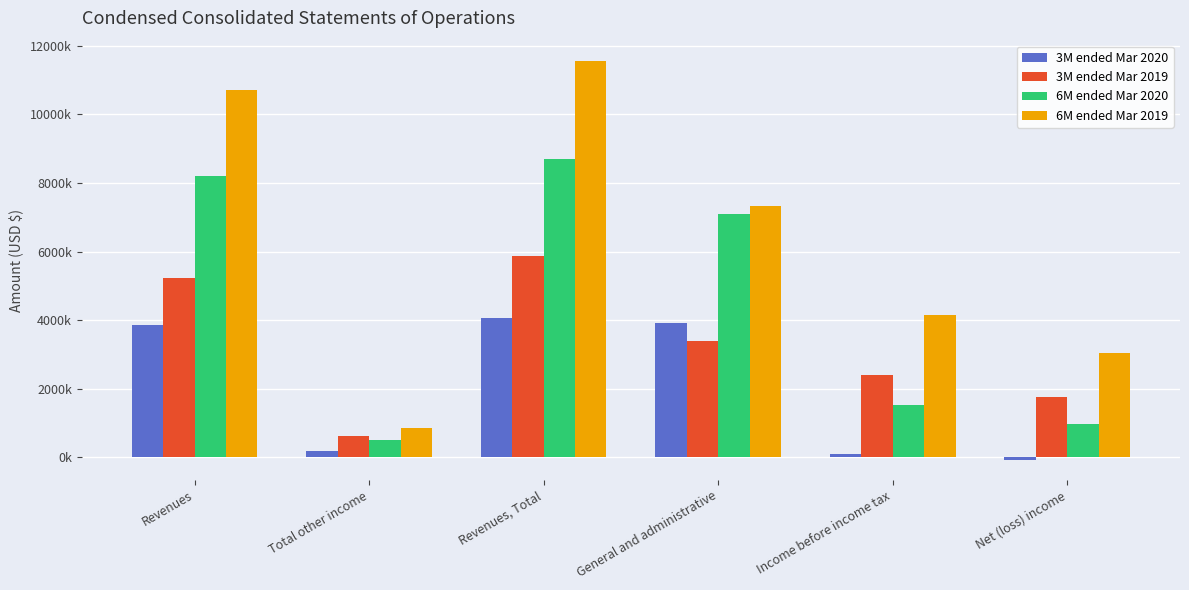

What value does the 3M ended Mar 2019 series have at Net (loss) income?

1773000